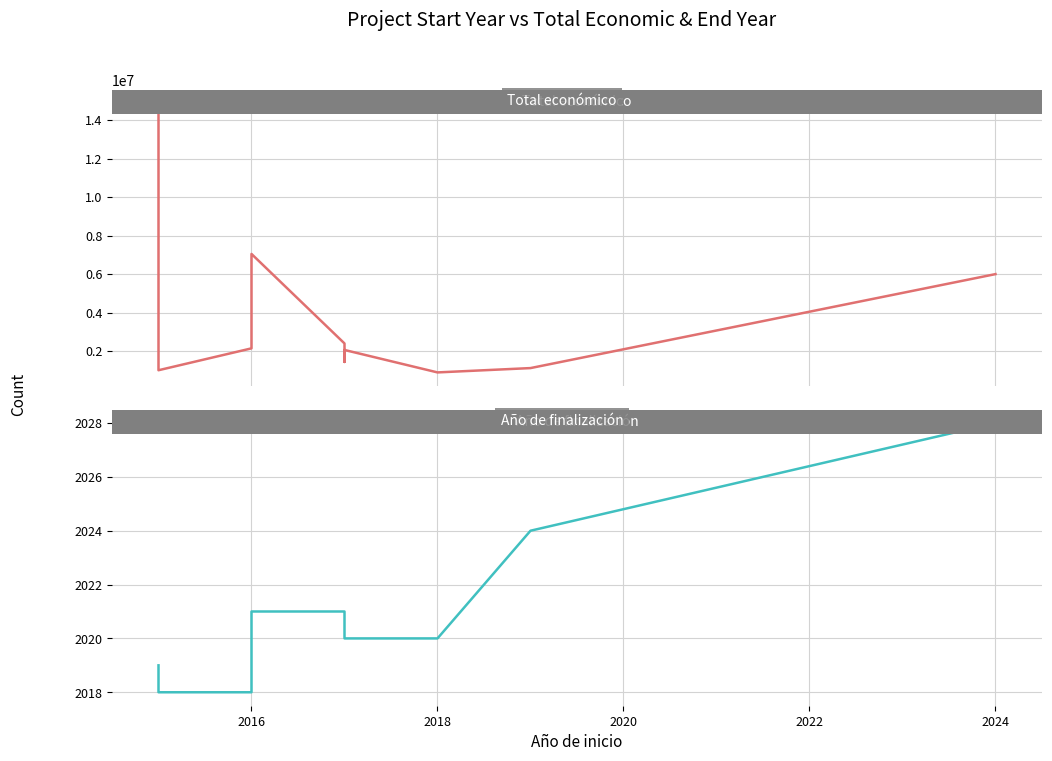

How many values in the Año de finalización series are below 2020?

3